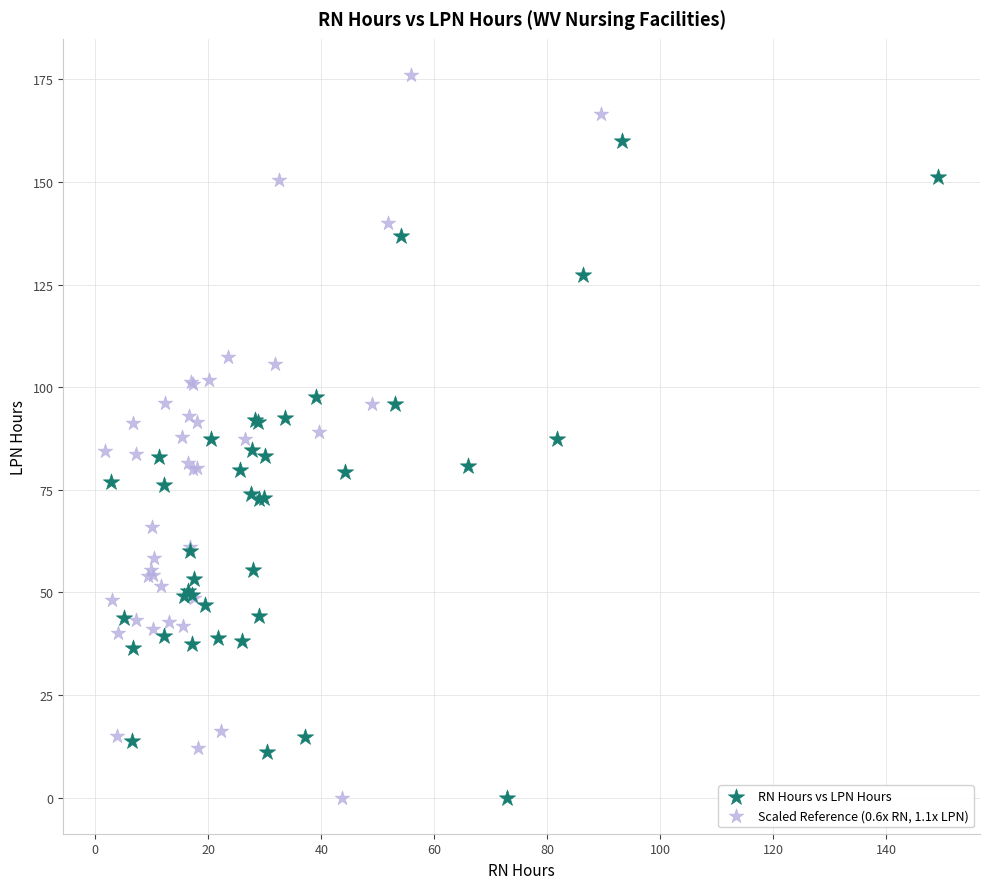

Which series contains the highest Y value?

Scaled Reference (0.6x RN, 1.1x LPN)